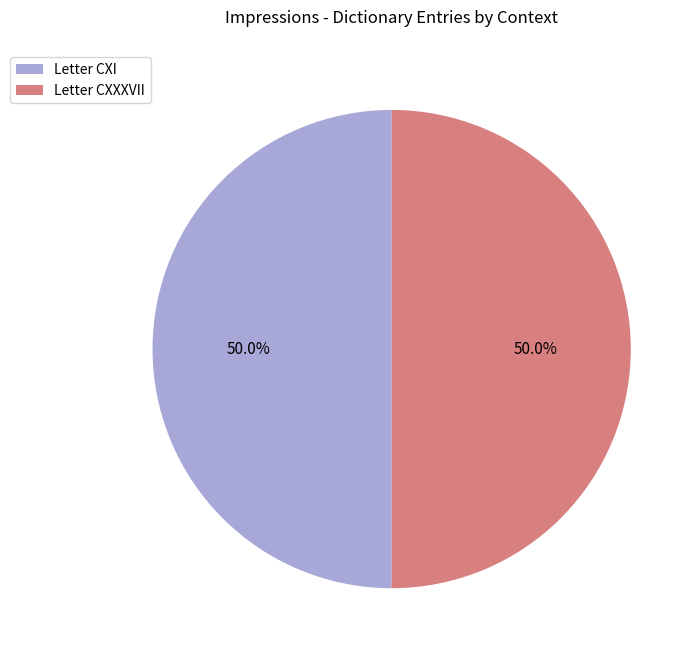

How much of the chart is everything except Letter CXI?

50.0%